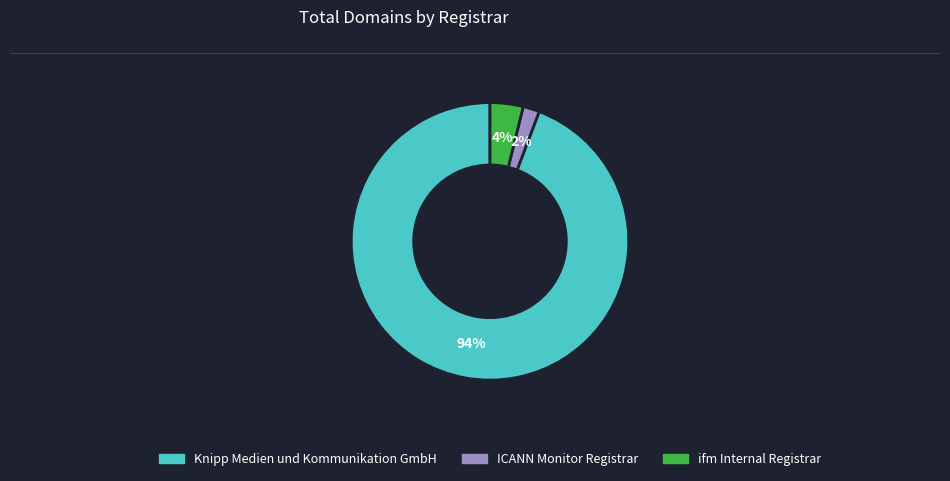

To the nearest percent, what is the difference between the largest and smallest slice percentages?

92%